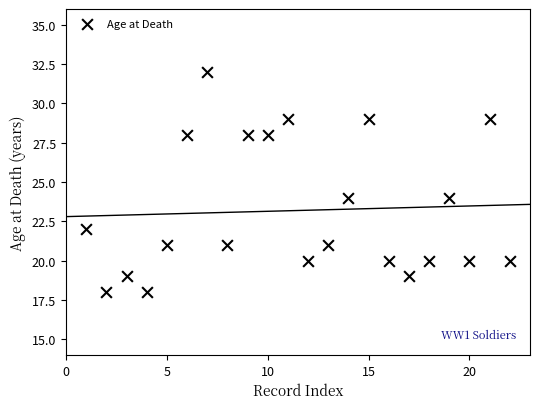

What is the range of Y values (max minus min)?

14